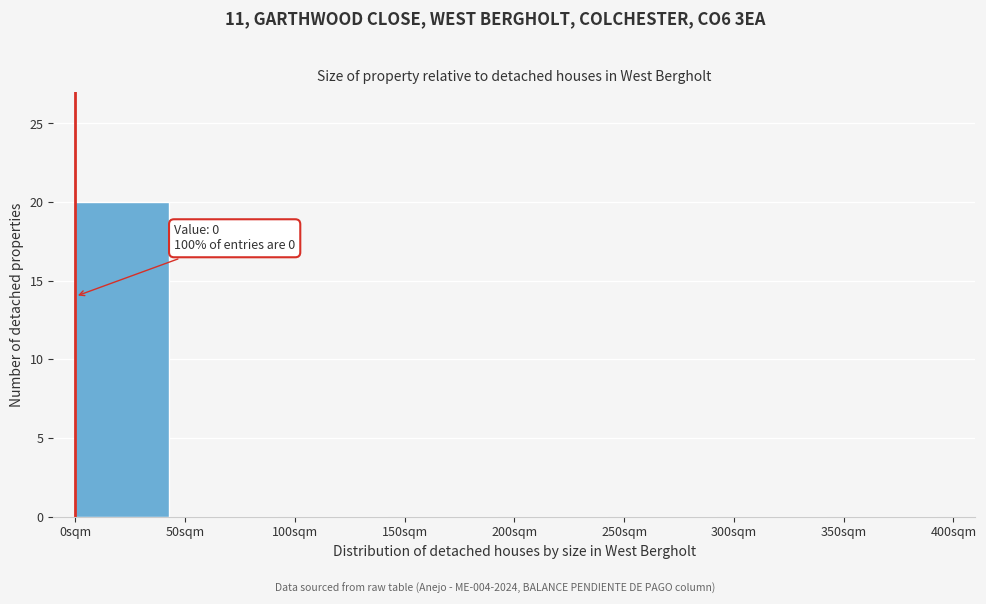

Over which range of the x-axis is the bar tallest?

0 to 50